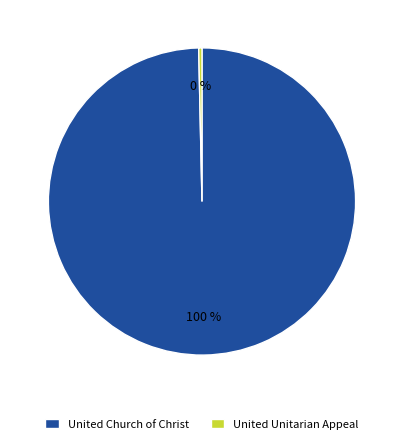

To the nearest percent, what percentage of the pie is United Church of Christ?

100%